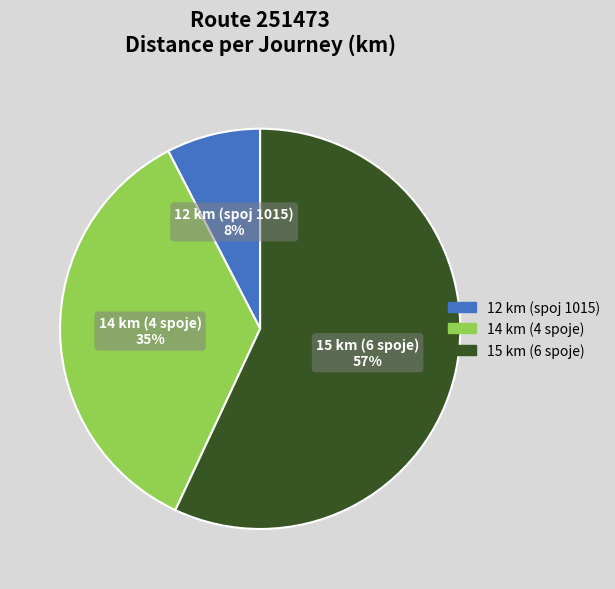

Is there any slice that represents more than half of the pie?

Yes